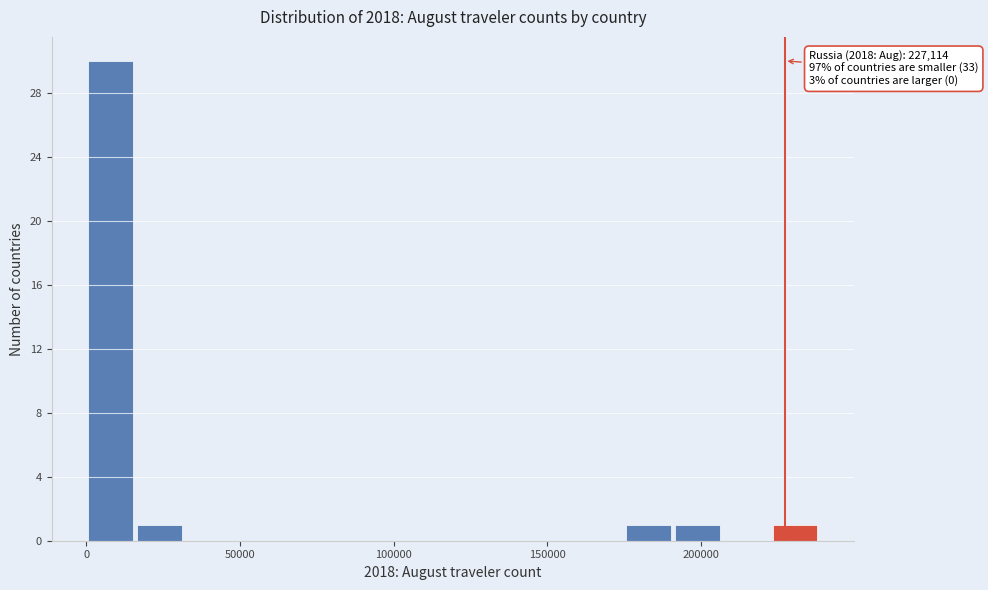

Around what value on the x-axis is the tallest bar? Give the approximate position of its centre, as read against the axis.

10000